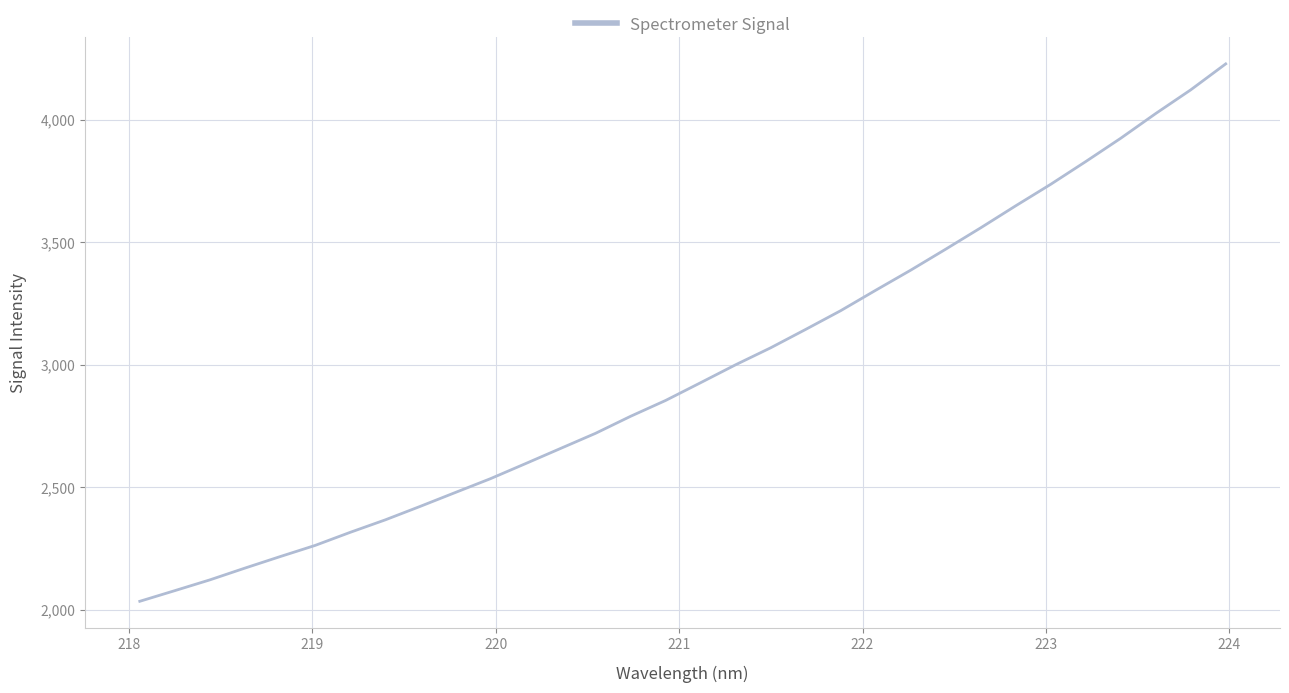

What is the maximum value shown in the chart?

4229.0